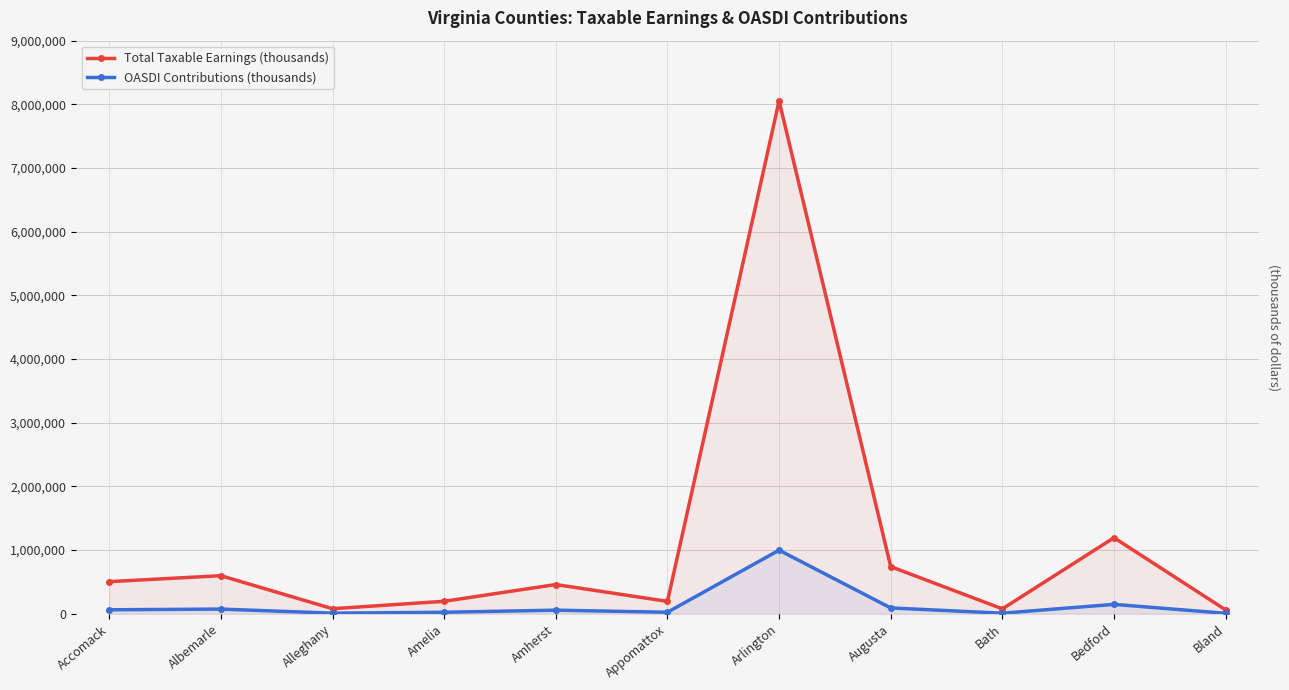

What is the difference between the second highest and minimum values in the Total Taxable Earnings (thousands) series?

1133332